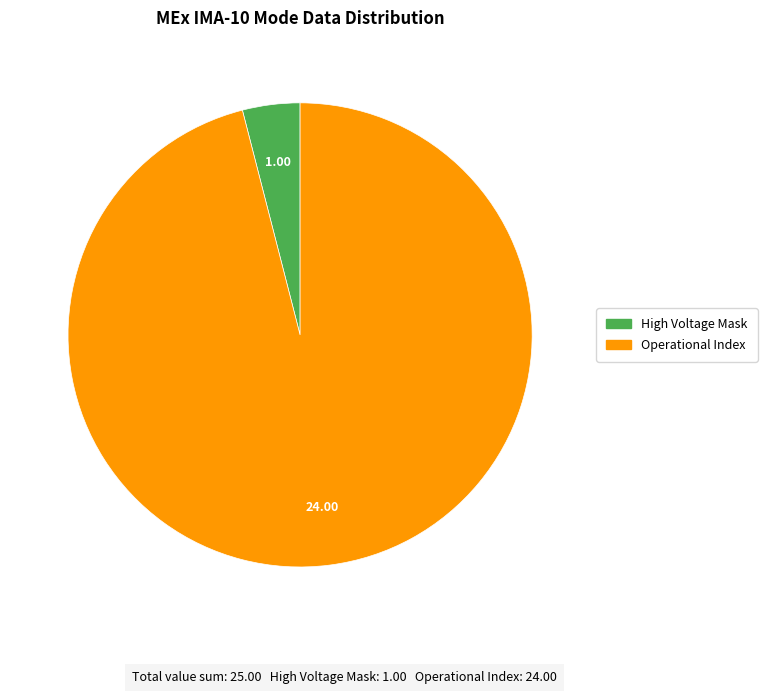

Is there any slice that represents more than half of the pie?

Yes